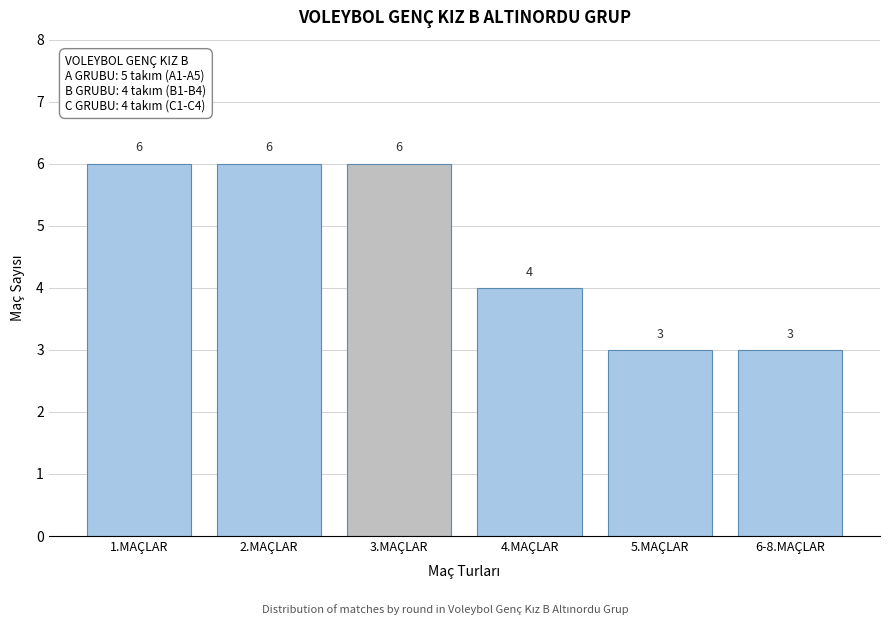

Reading left to right, what are all the values shown in this chart?

6	6	6	4	3	3